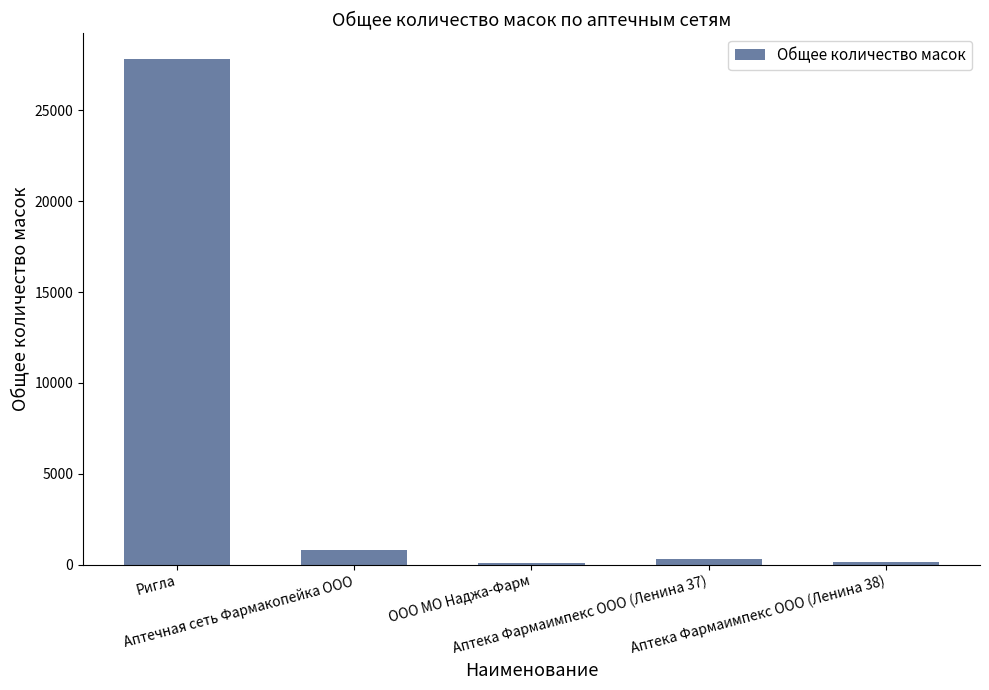

Where does the data first go above 302?

Ригла